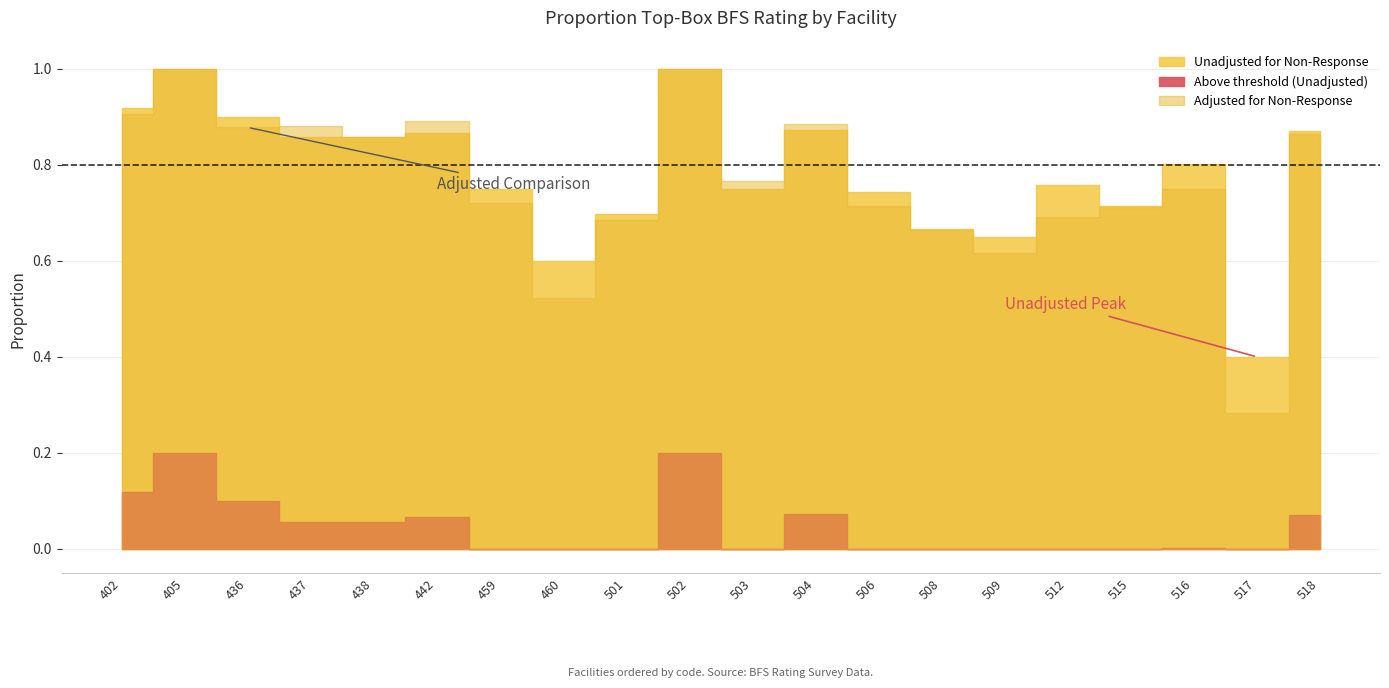

True or false: Adjusted for Non-Response and Unadjusted for Non-Response cross at least once.

True